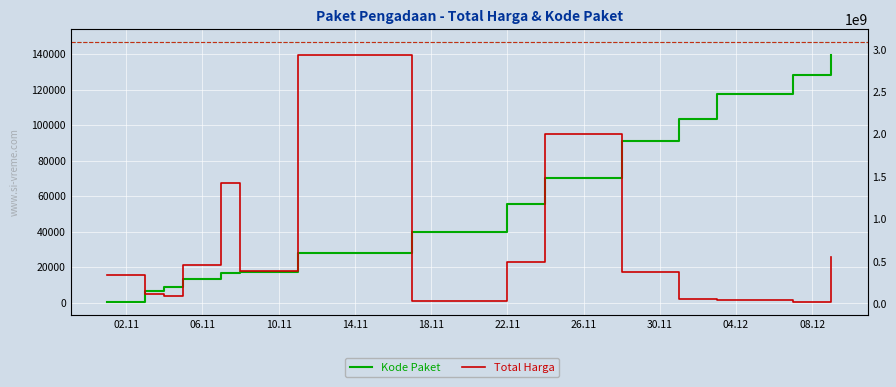

How many interior local valleys does the Total Harga series have?

4